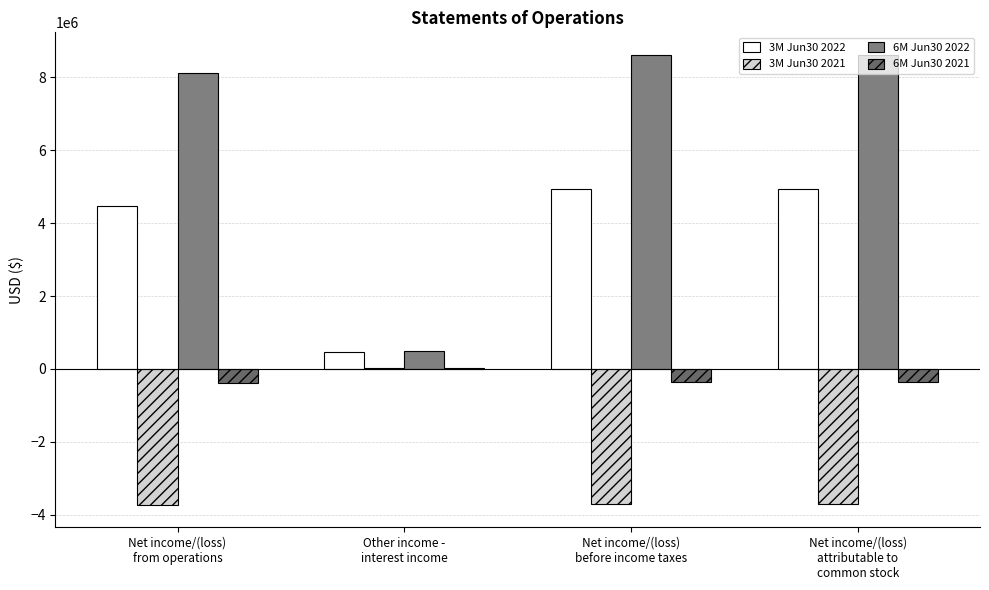

Are the bars grouped side by side (vs. stacked)?

Yes